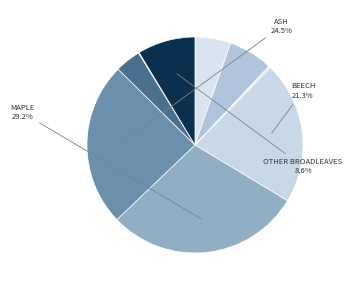

To the nearest percent, what is the average slice percentage?

8%